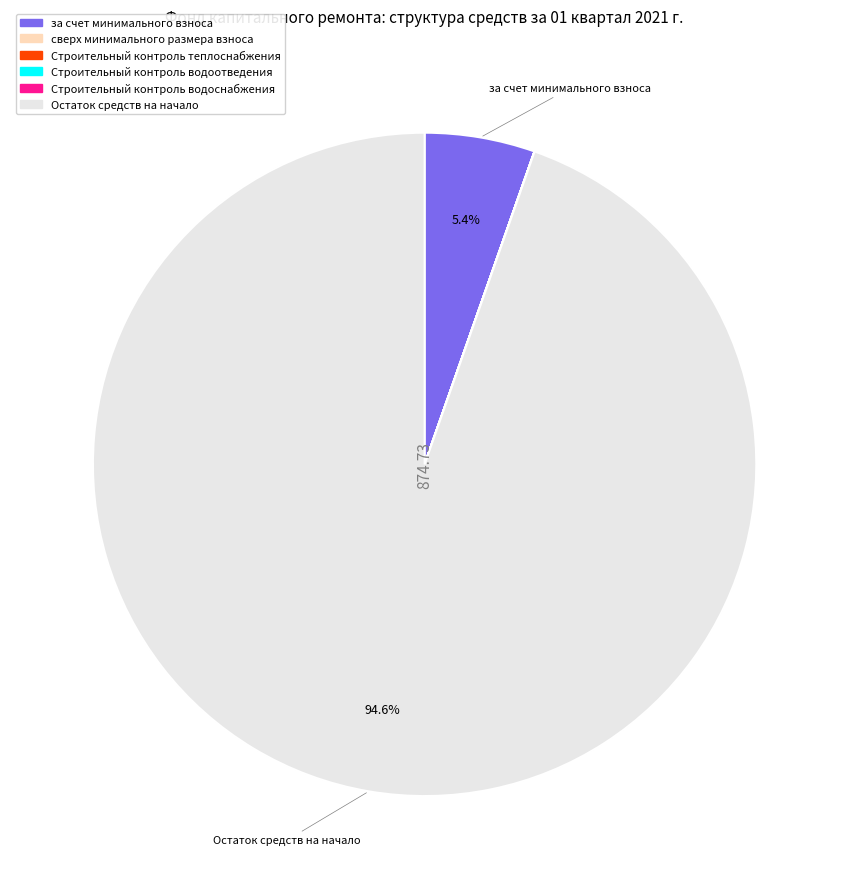

What is the largest slice in the pie chart?

Остаток средств на начало